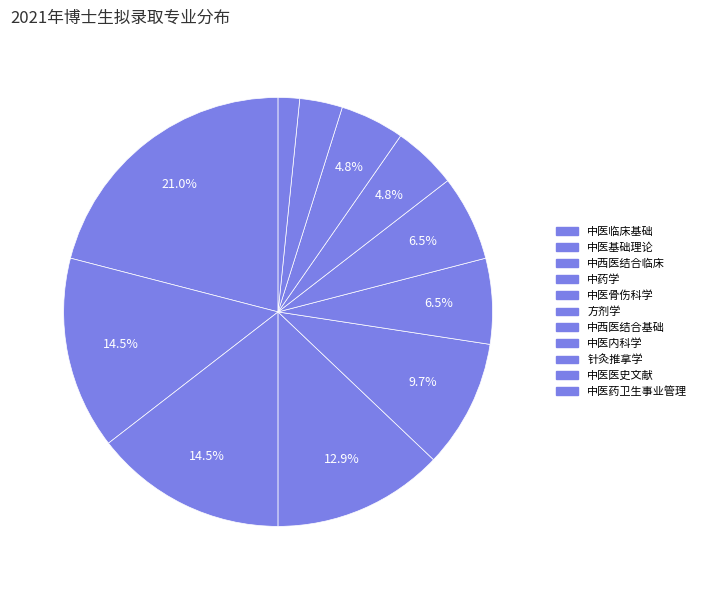

To the nearest percent, what is the average slice percentage?

9%